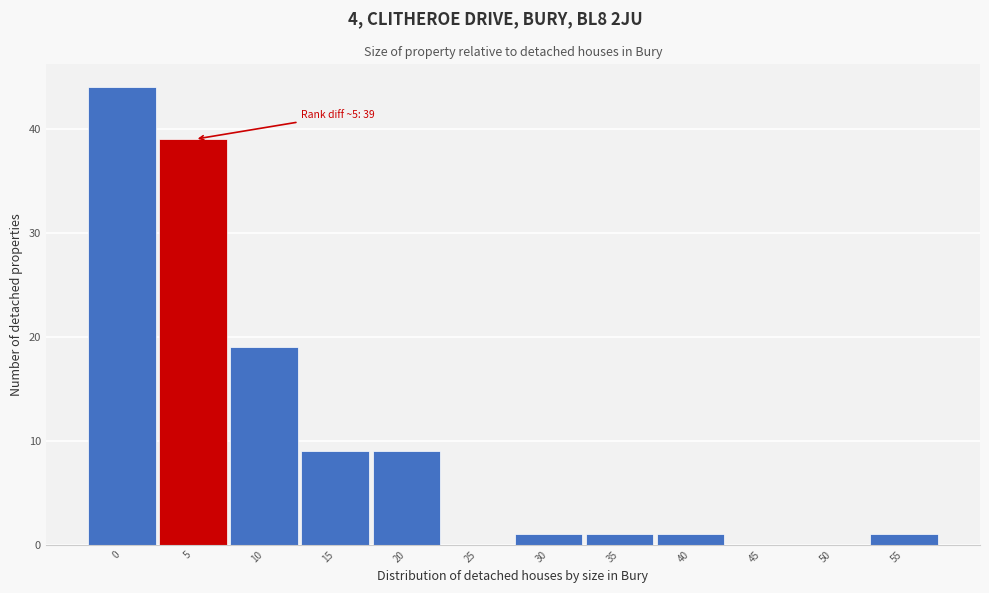

Reading right to left, transcribe all the data shown in this chart.

55=1	50=0	45=0	40=1	35=1	30=1	25=0	20=9	15=9	10=19	5=39	0=44